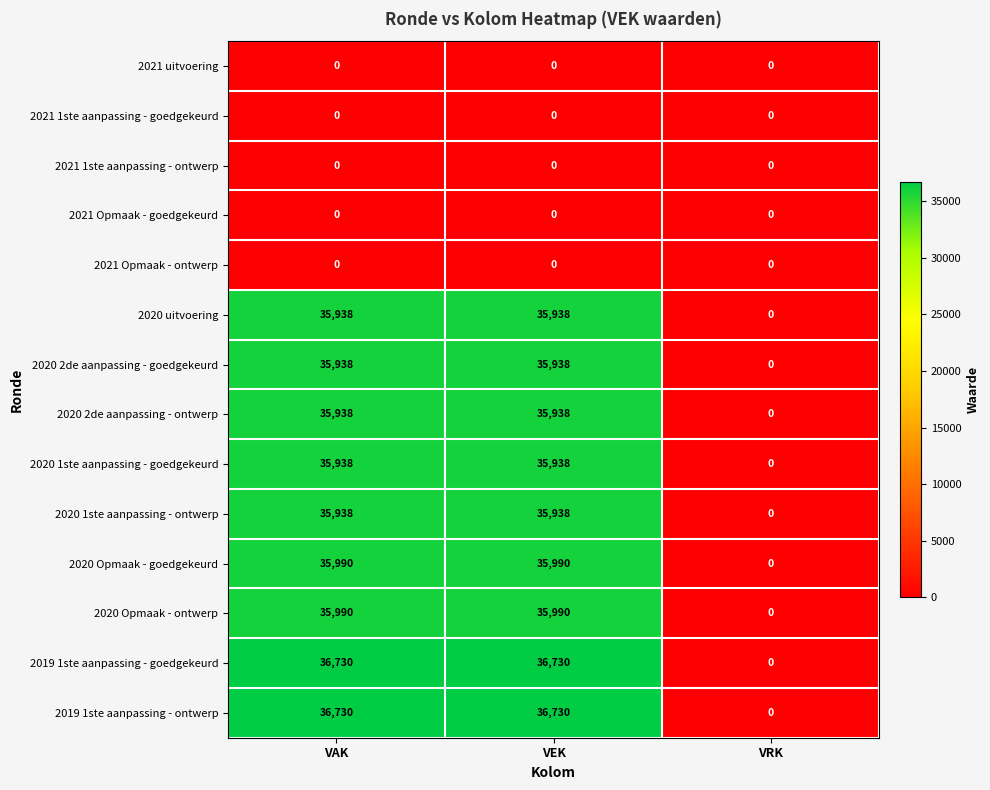

Count the number of data series in this chart.

14